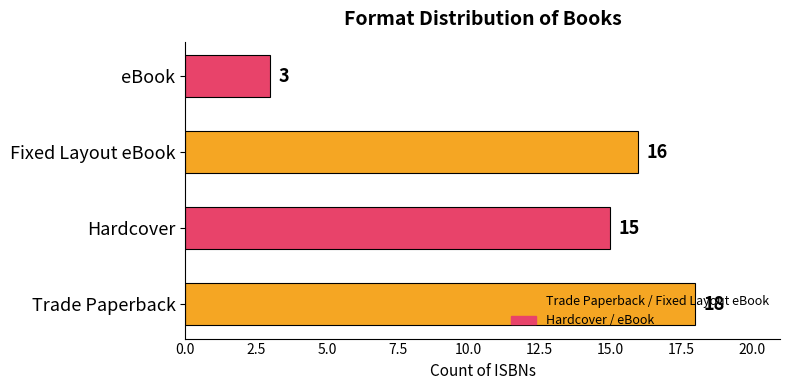

The value at Fixed Layout eBook is 16. True or false?

True